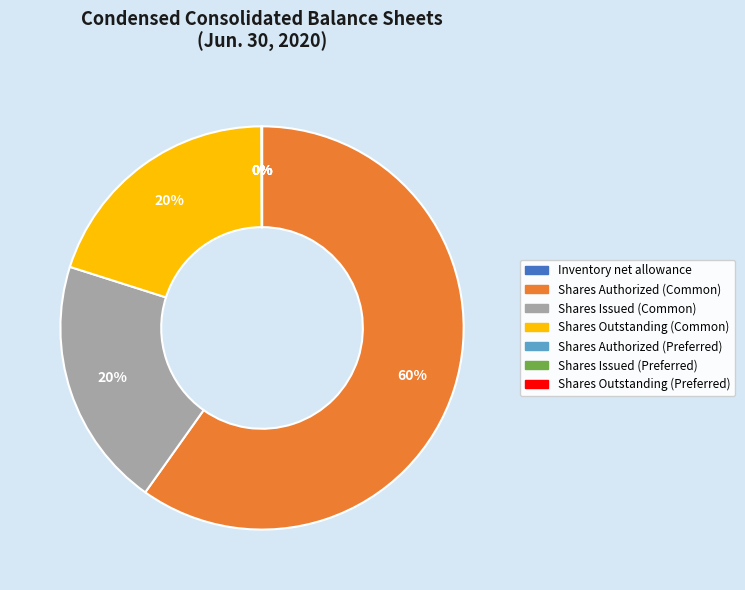

What is the majority slice?

Shares Authorized (Common)